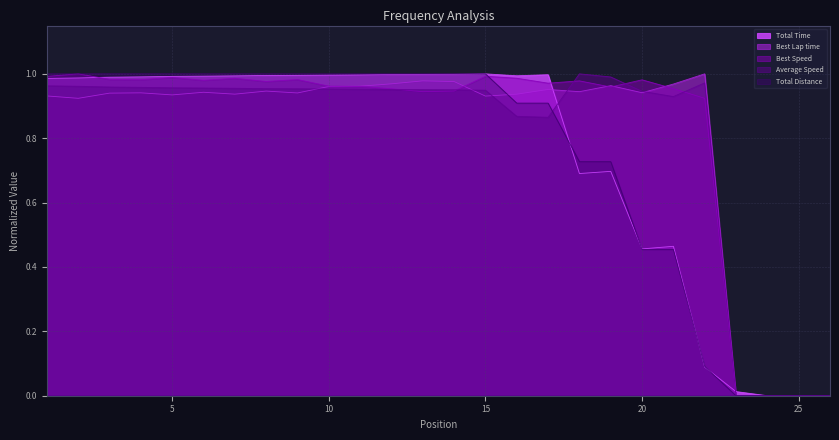

What is the difference between the second highest and minimum values in the Best Speed series?

1.0